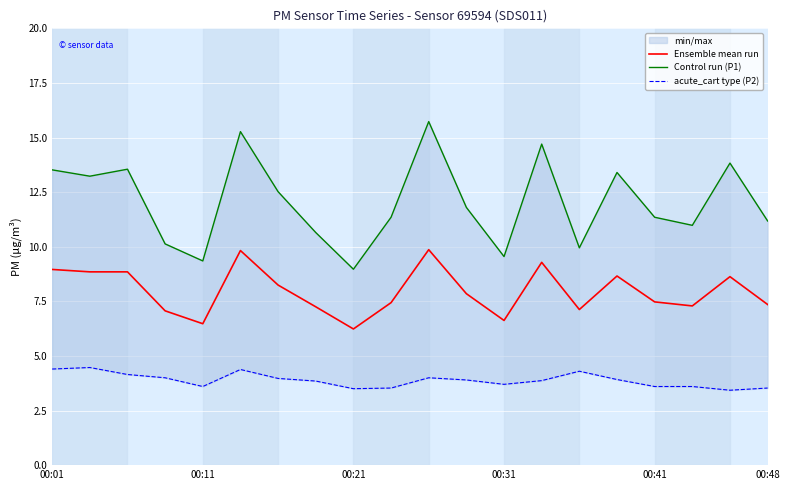

True or false: acute_cart type (P2) and Control run (P1) cross at least once.

False